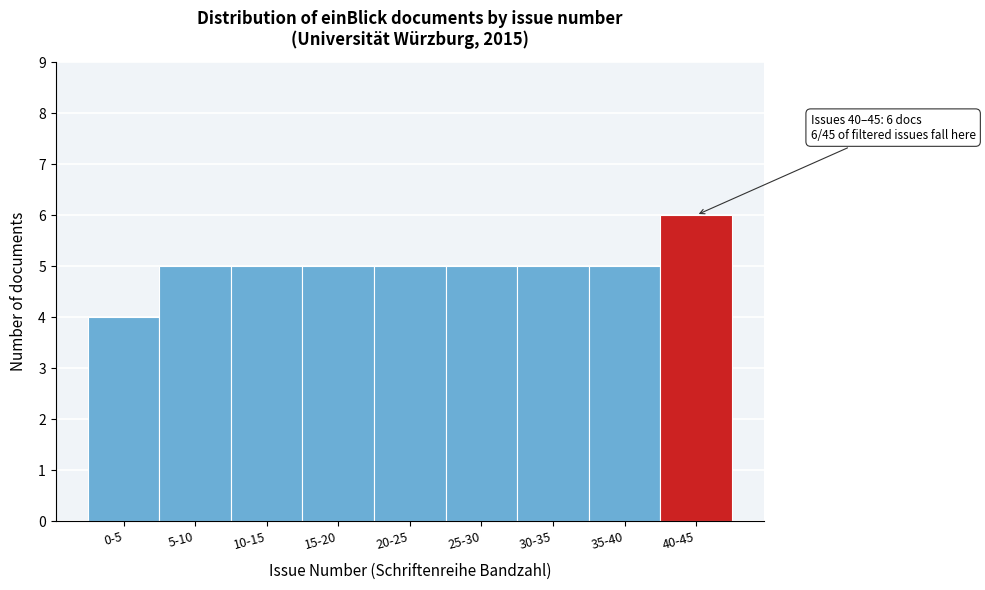

Reading left to right, transcribe all the data shown in this chart.

0-5=4	5-10=5	10-15=5	15-20=5	20-25=5	25-30=5	30-35=5	35-40=5	40-45=6